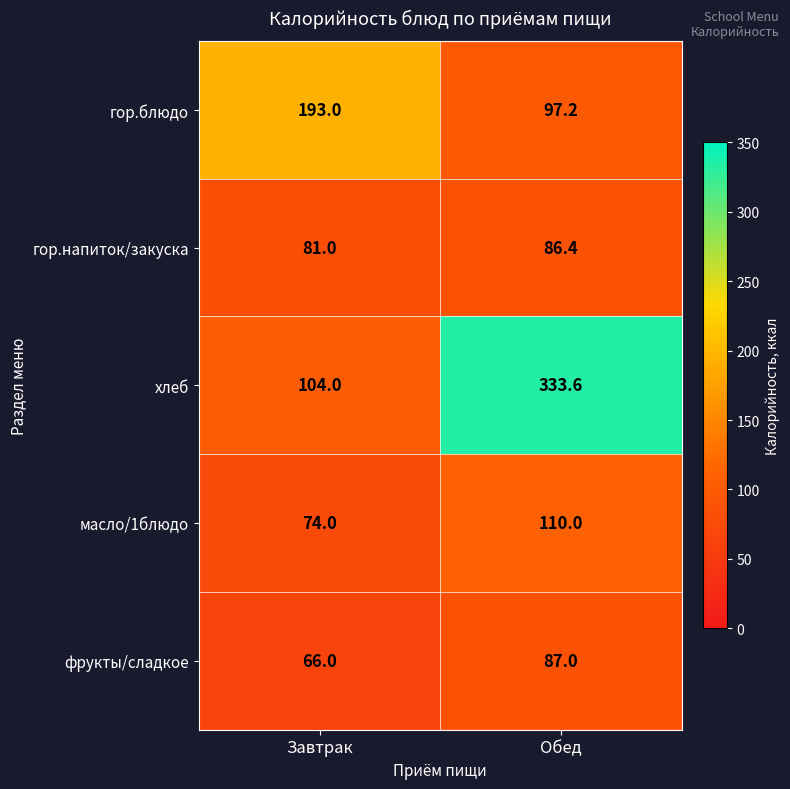

Reading left to right, list all the values displayed in this chart.

гор.блюдо: 193.0	97.2
гор.напиток/закуска: 81.0	86.4
хлеб: 104.0	333.6
масло/1блюдо: 74.0	110.0
фрукты/сладкое: 66.0	87.0